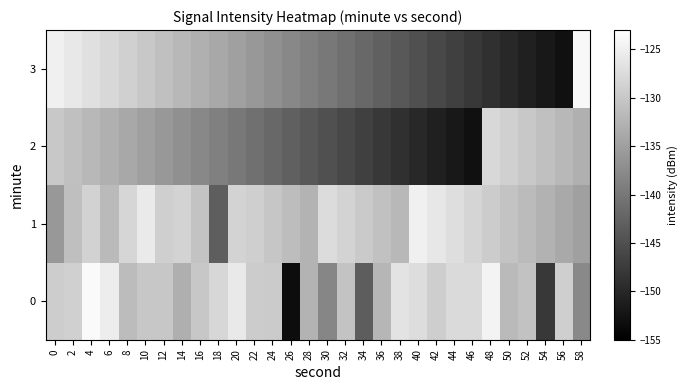

What is the total value across all series at 16?

-531.7